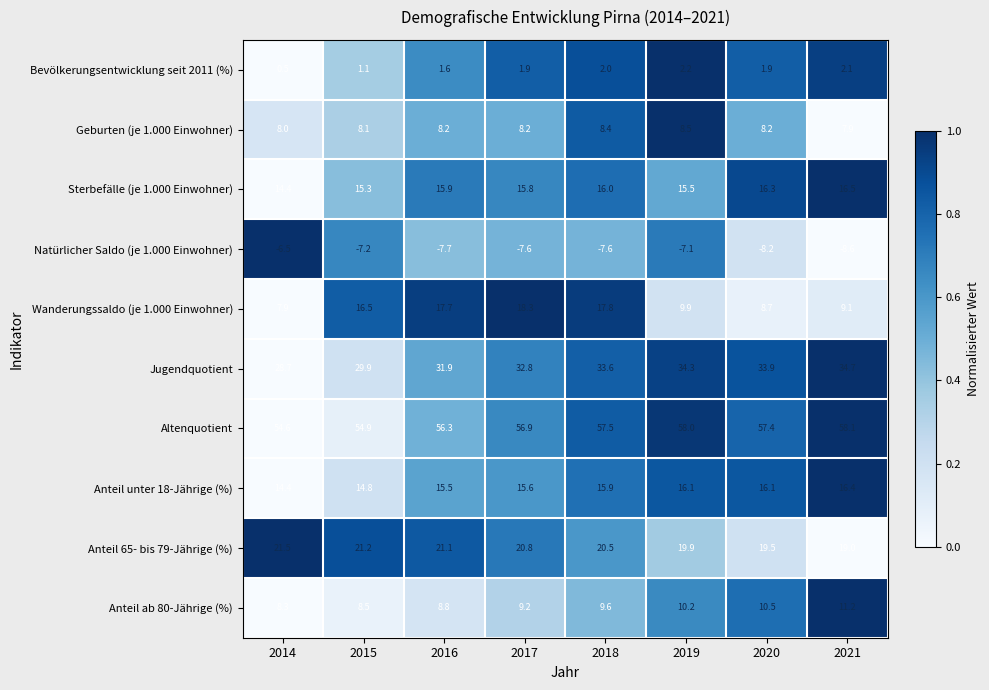

Which series has the largest range (max minus min)?

Wanderungssaldo (je 1.000 Einwohner)